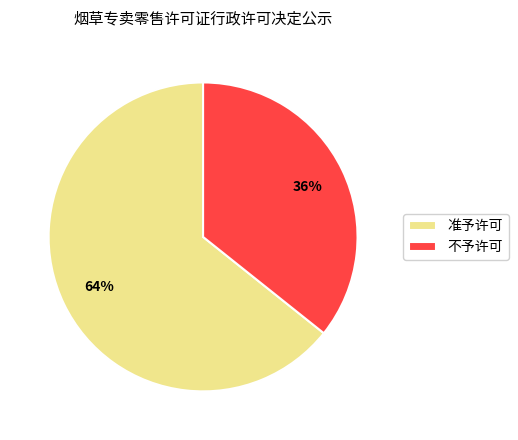

Approximately how many times larger is the value at 准予许可 compared to 不予许可?

1.8